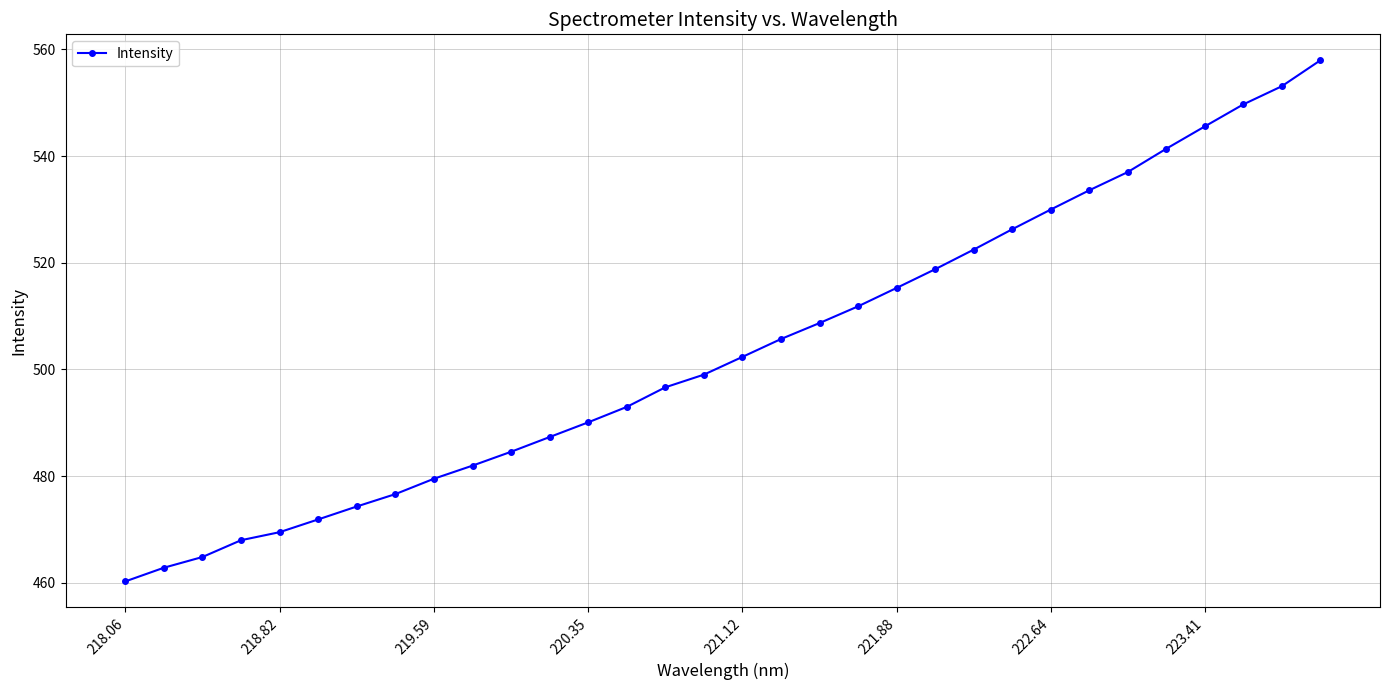

True or false: the data has more than 2 interior local peaks.

False